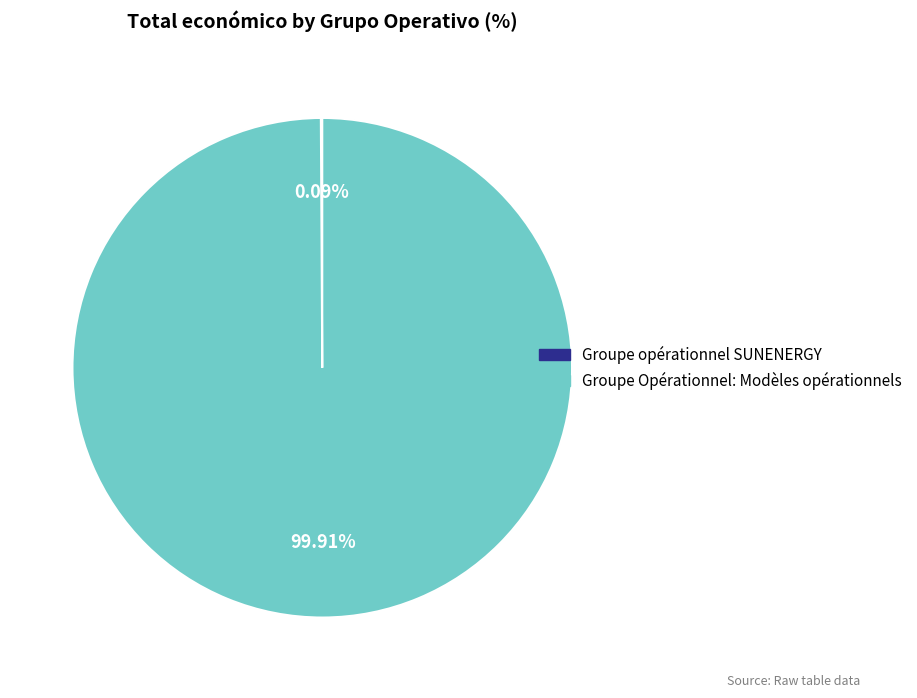

Does Groupe Opérationnel: Modèles opérationnels represent more than half of the total?

Yes